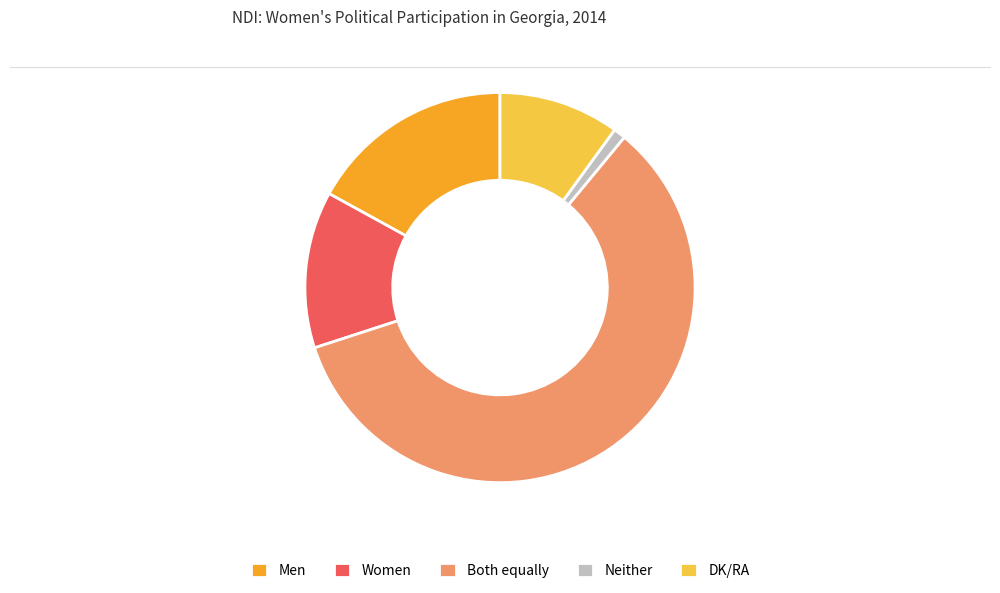

The Women slice represents 13% of the pie. True or false?

True